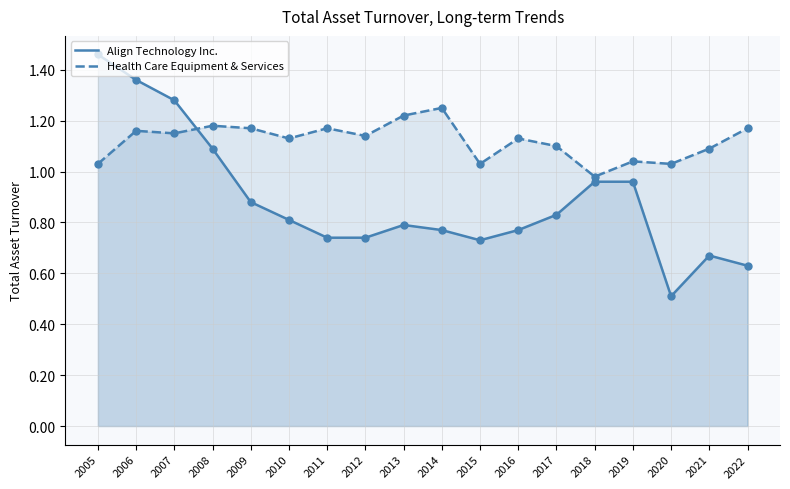

Which series has the largest total across all categories?

Health Care Equipment & Services